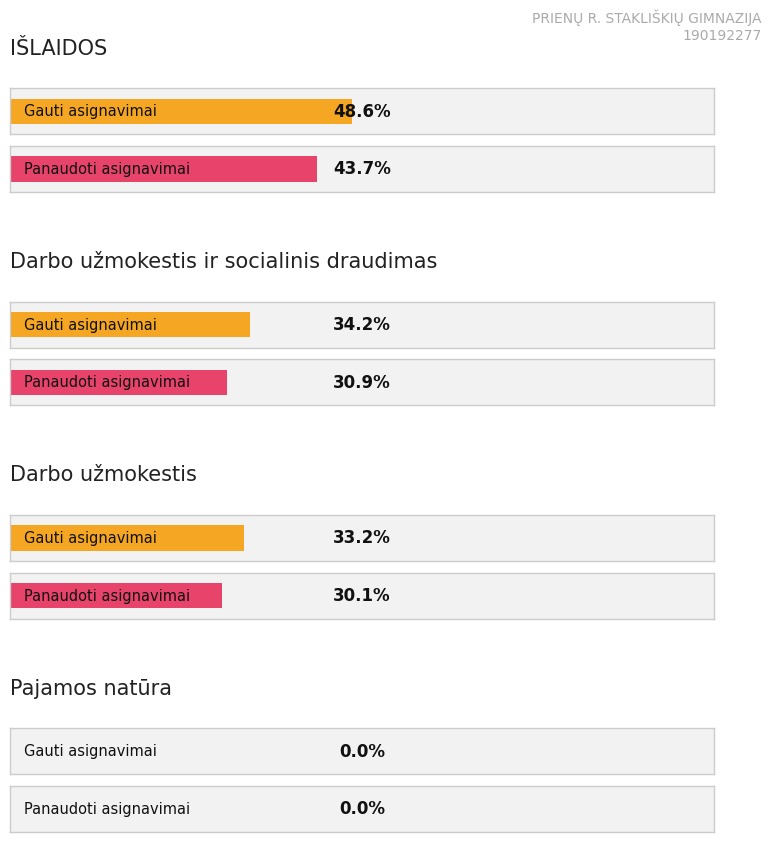

Which category has the highest value in the Asignavimų planas series?

IŠLAIDOS